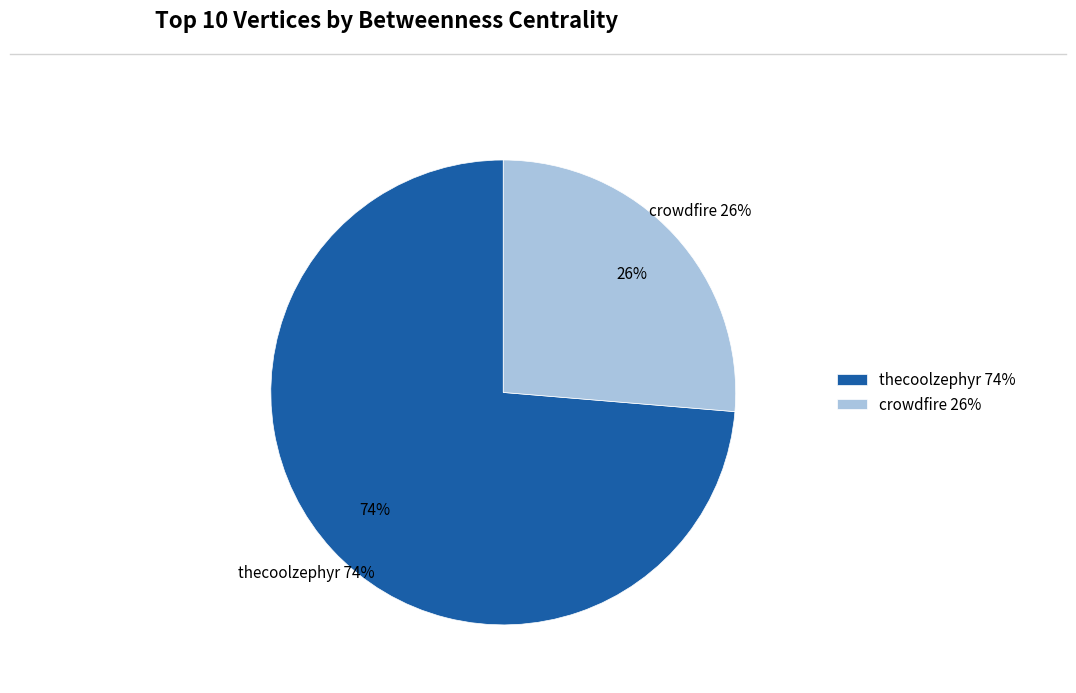

The sassjoker slice represents 1% of the pie. True or false?

False